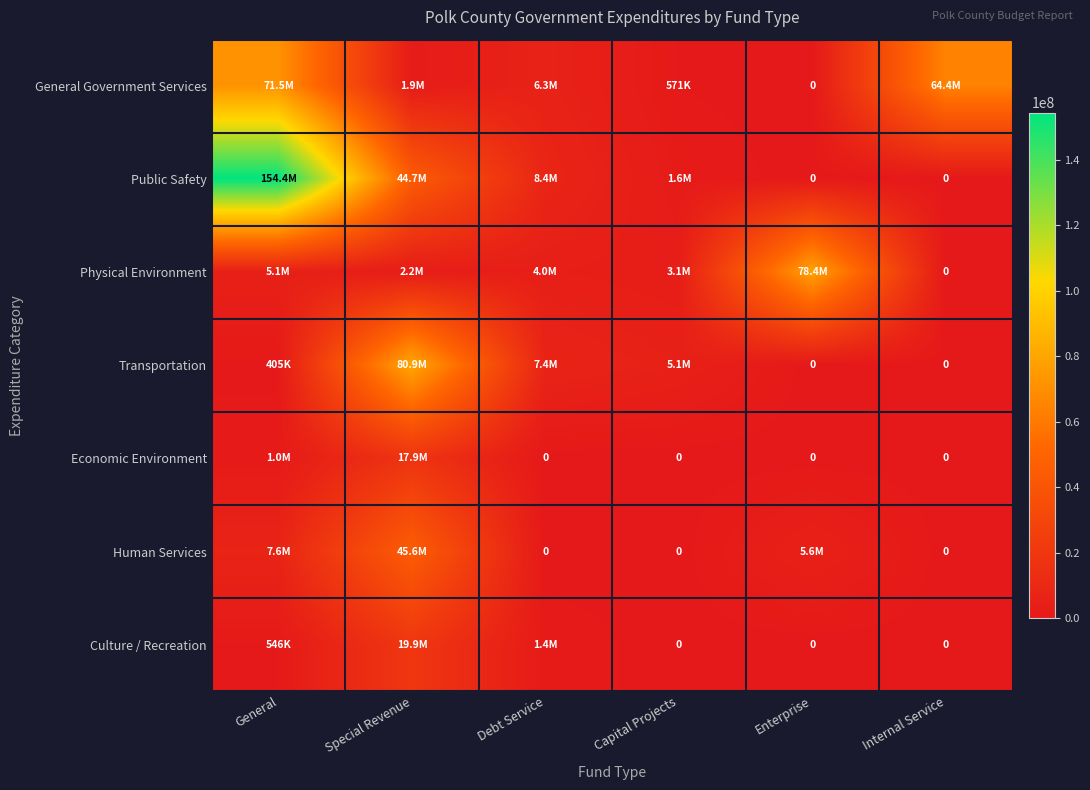

Rank the categories by Public Safety value from lowest to highest.

Enterprise, Internal Service, Capital Projects, Debt Service, Special Revenue, General